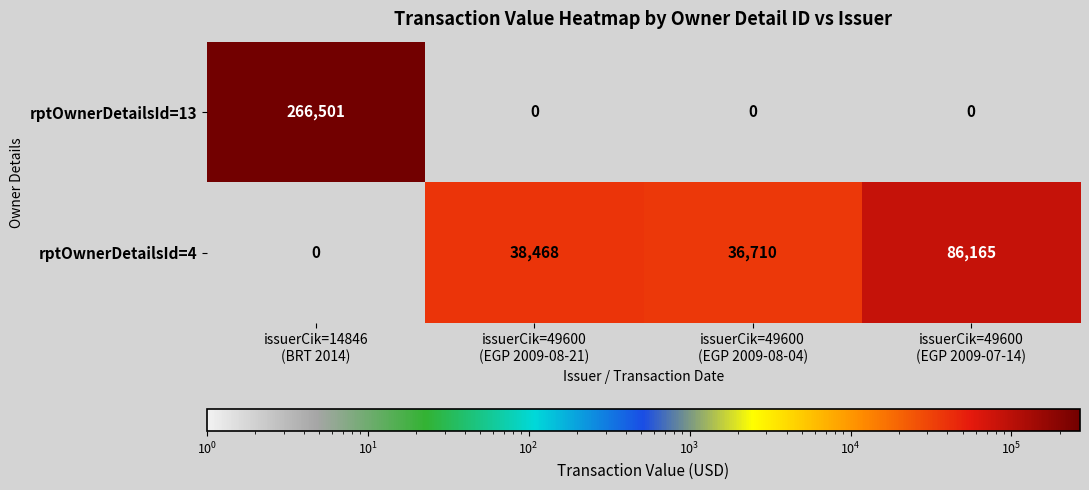

What is the sum of all rptOwnerDetailsId=4 values?

161343